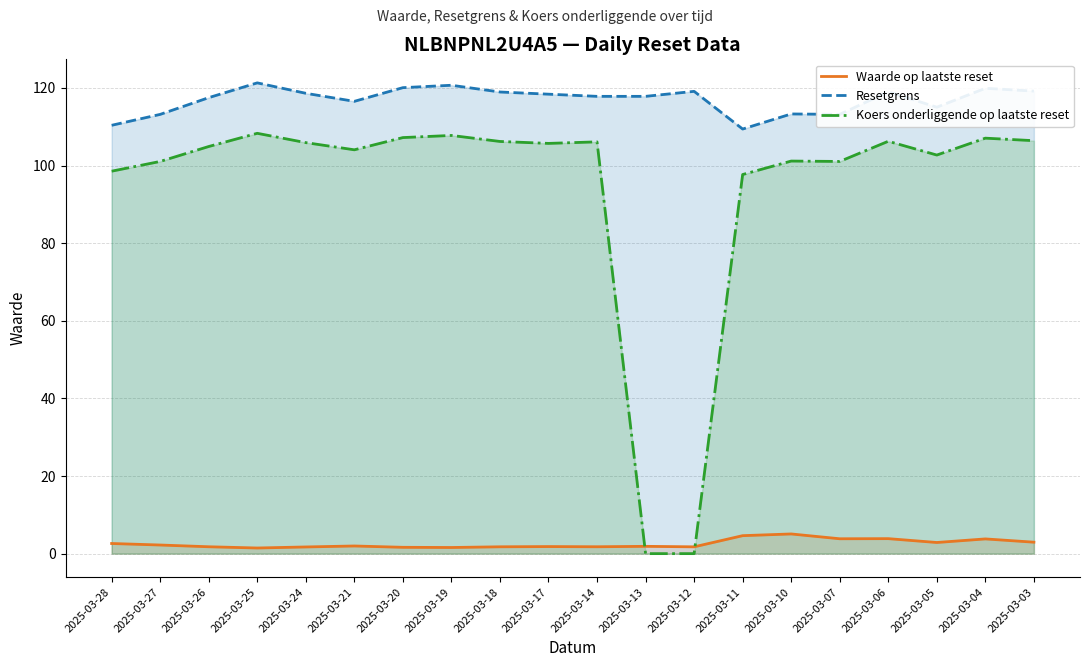

Reading right to left, extract all data points from this chart.

Waarde op laatste reset: 3.0	3.8	2.9	3.9	3.8	5.1	4.6	1.8	1.9	1.8	1.8	1.8	1.6	1.6	2.0	1.7	1.4	1.8	2.2	2.6
Resetgrens: 119.2	119.9	115.0	119.0	113.2	113.3	109.4	119.1	117.8	117.8	118.4	118.9	120.7	120.1	116.5	118.6	121.3	117.5	113.2	110.4
Koers onderliggende op laatste reset: 106.4	107.0	102.7	106.2	101.0	101.2	97.7	0.0	0.0	106.1	105.7	106.2	107.8	107.2	104.0	105.9	108.3	104.9	101.0	98.5